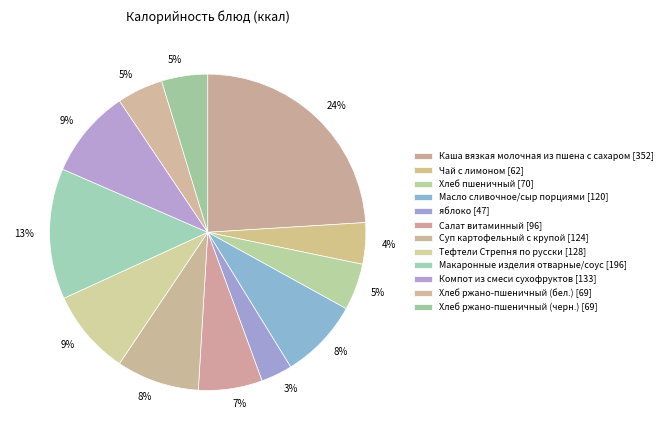

True or false: Салат витаминный accounts for 1% of the total.

False